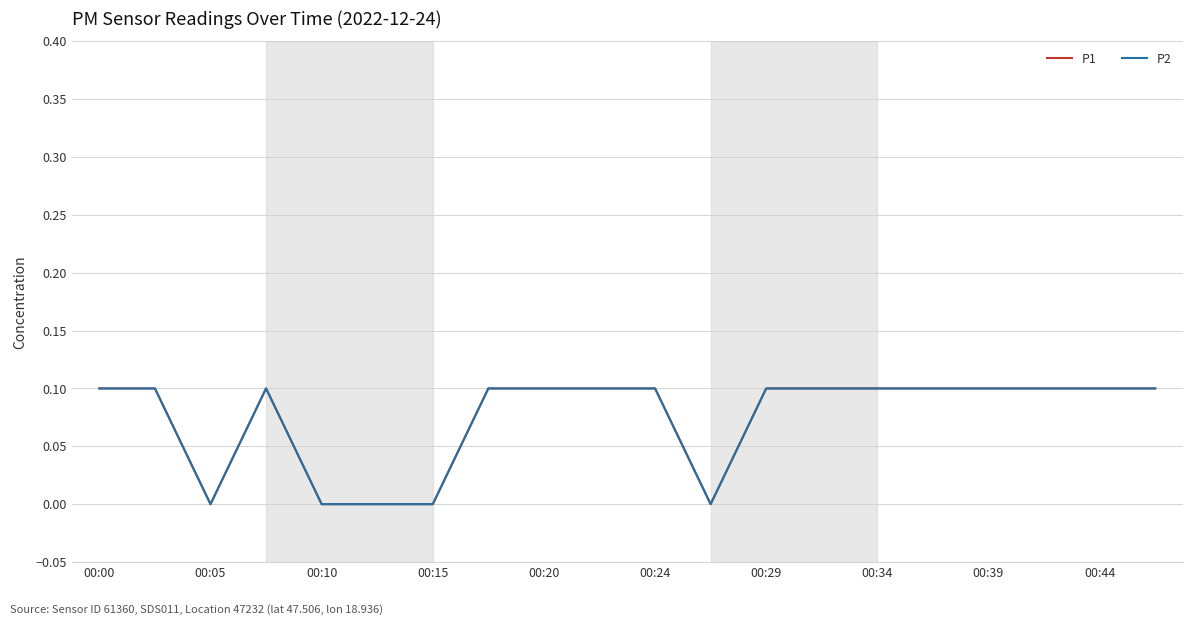

Which series has the widest spread of values?

P1